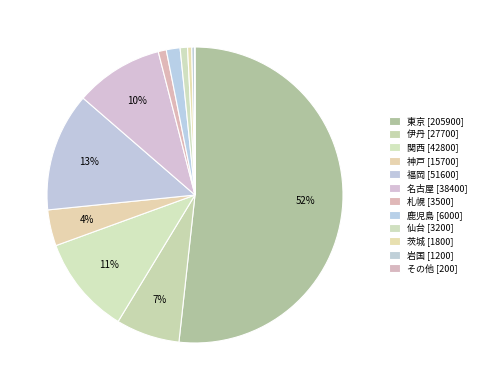

Is it true that 関西 is 11% of the pie?

True